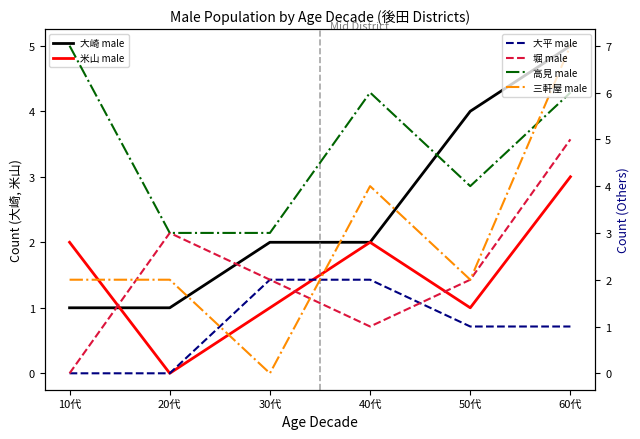

What is the label of the 5th point from the left?

50代